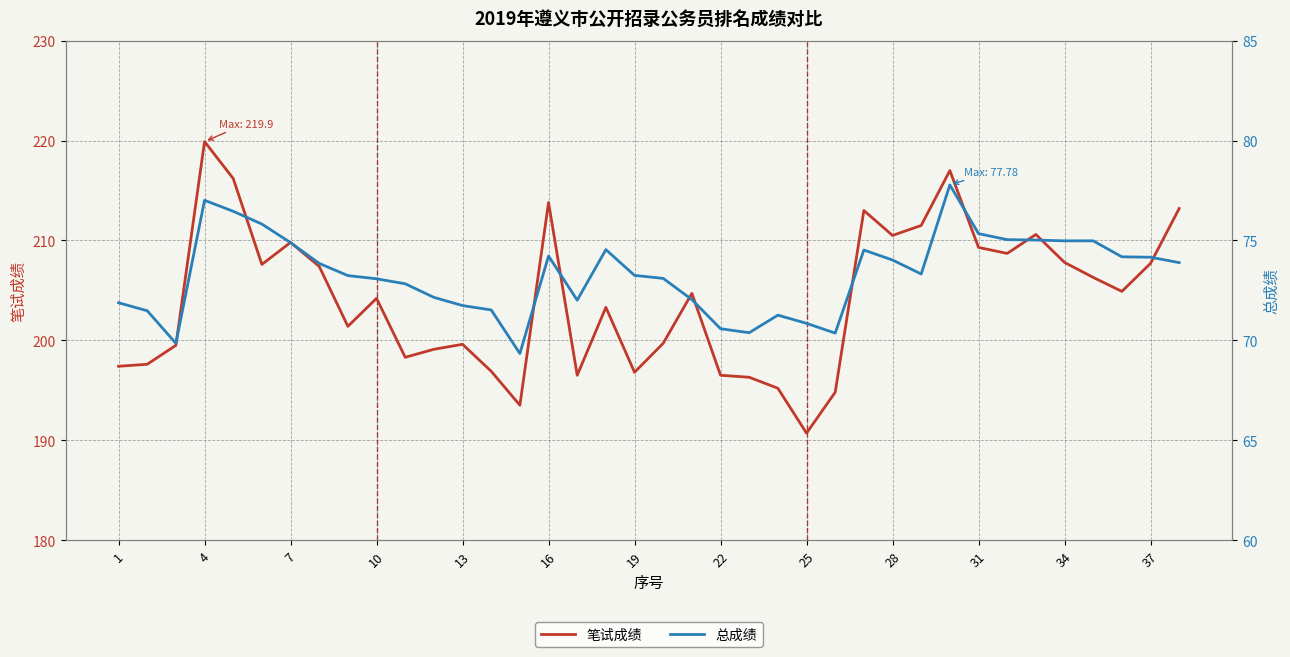

Reading right to left, list all the values displayed in this chart.

笔试成绩: 213.2	207.7	204.9	206.3	207.8	210.6	208.7	209.3	217.0	211.5	210.5	213.0	194.8	190.7	195.2	196.3	196.5	204.7	199.7	196.8	203.3	196.5	213.8	193.5	196.9	199.6	199.1	198.3	204.2	201.4	207.4	209.8	207.6	216.2	219.9	199.5	197.6	197.4
总成绩: 73.9	74.2	74.2	75.0	75.0	75.0	75.0	75.3	77.8	73.3	74.0	74.5	70.4	70.8	71.3	70.4	70.6	72.0	73.1	73.2	74.5	72.0	74.2	69.3	71.5	71.7	72.2	72.8	73.1	73.2	73.8	74.9	75.8	76.5	77.0	69.8	71.5	71.9